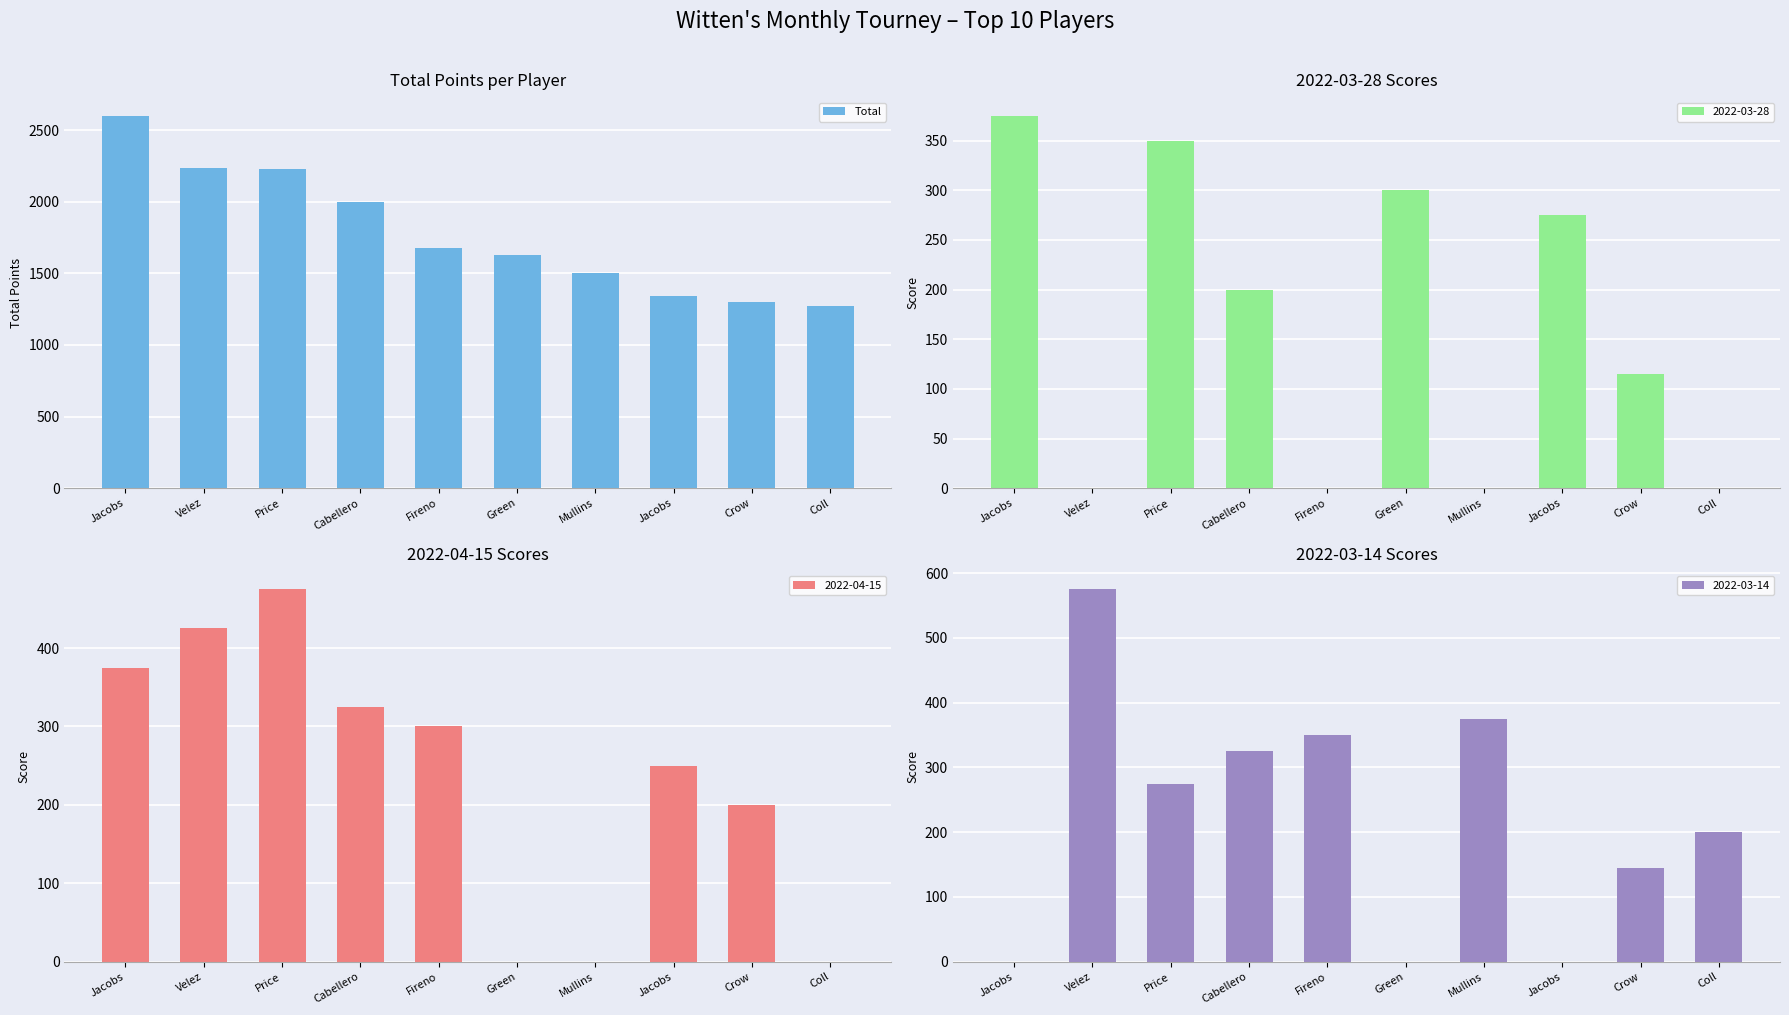

Are the bars grouped side by side (vs. stacked)?

No